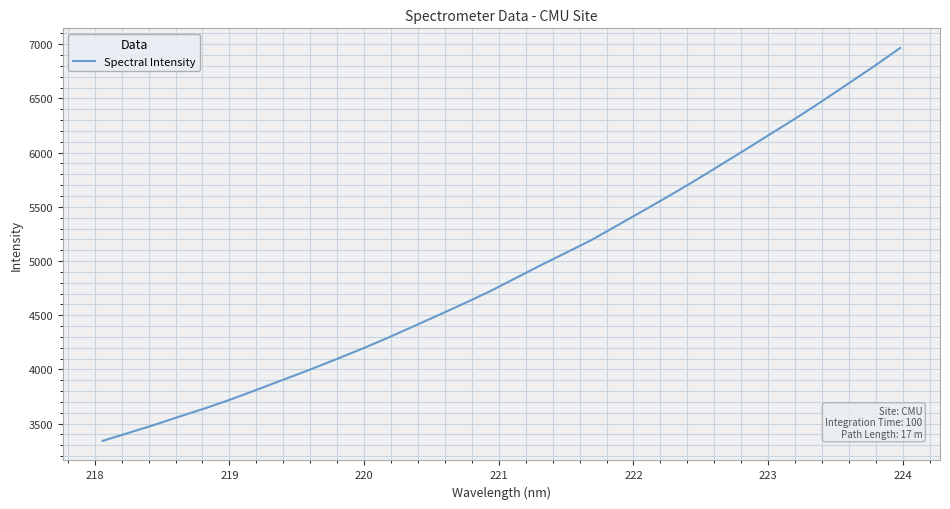

What is the maximum value shown in the chart?

6965.5